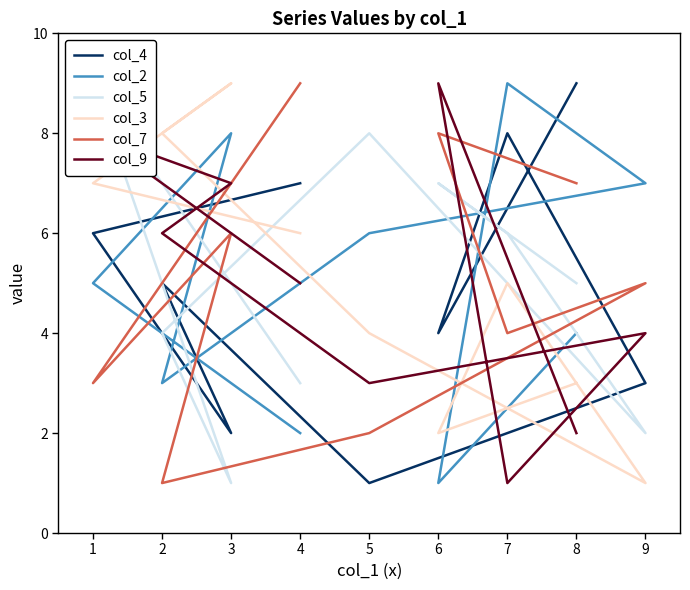

How many times do col_7 and col_4 cross each other?

7